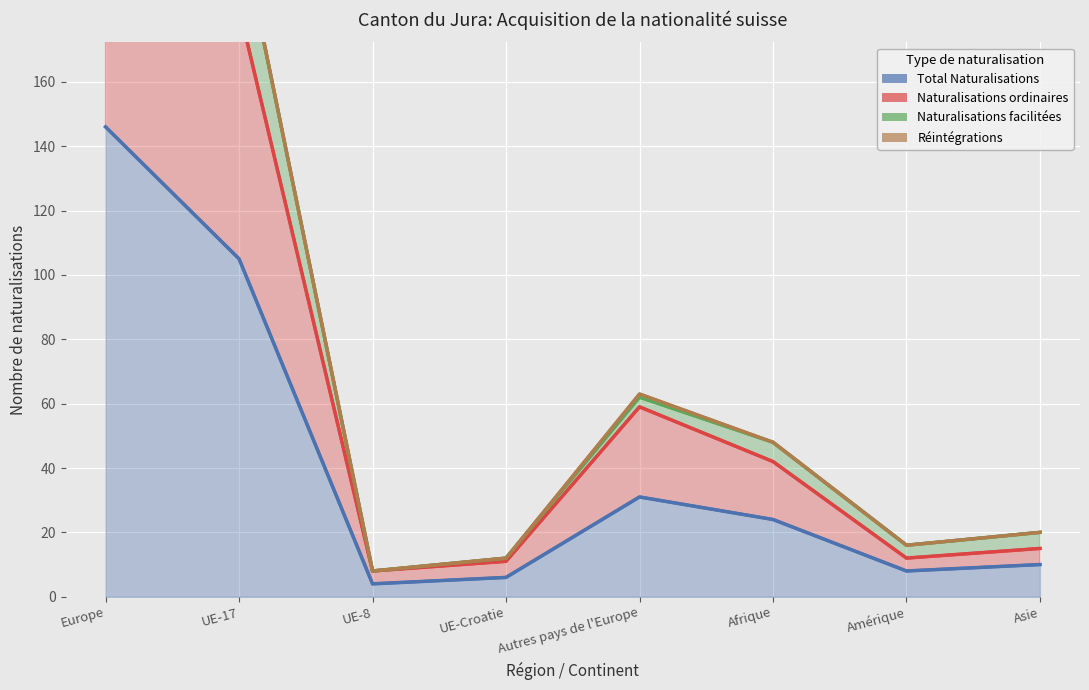

What is the greatest value displayed?

261